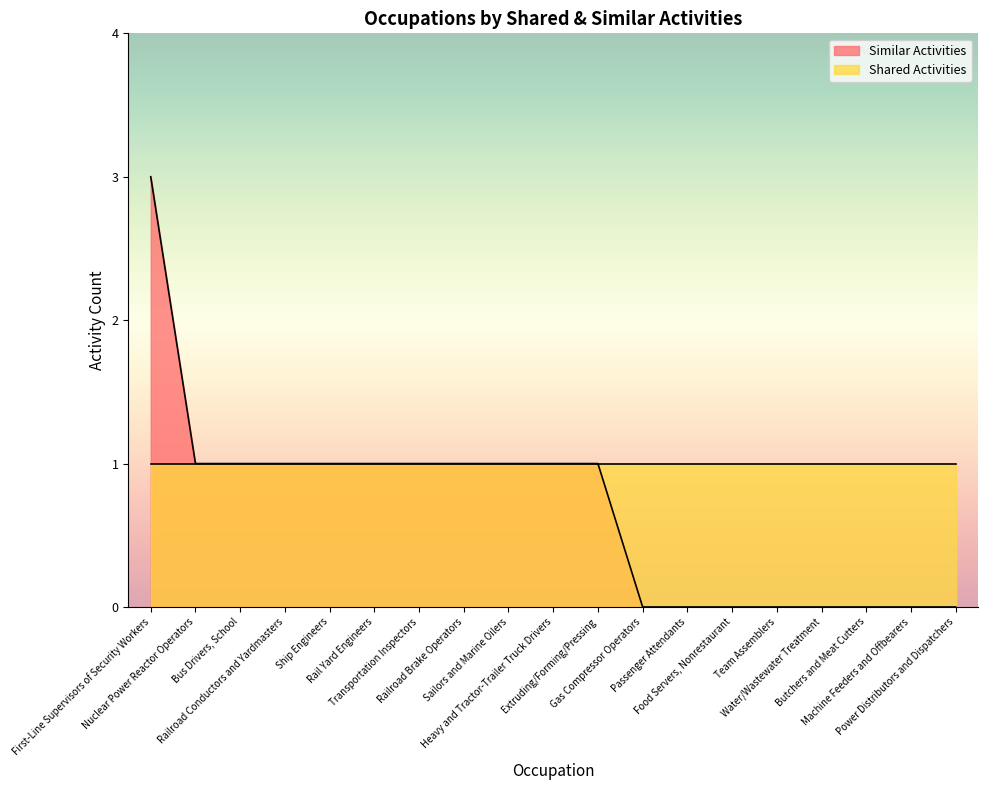

Rank the categories by value from highest to lowest.

First-Line Supervisors of Security Workers, Nuclear Power Reactor Operators, Bus Drivers, School, Railroad Conductors and Yardmasters, Ship Engineers, Rail Yard Engineers, Transportation Inspectors, Railroad Brake Operators, Sailors and Marine Oilers, Heavy and Tractor-Trailer Truck Drivers, Extruding/Forming/Pressing, Gas Compressor Operators, Passenger Attendants, Food Servers, Nonrestaurant, Team Assemblers, Water/Wastewater Treatment, Butchers and Meat Cutters, Machine Feeders and Offbearers, Power Distributors and Dispatchers